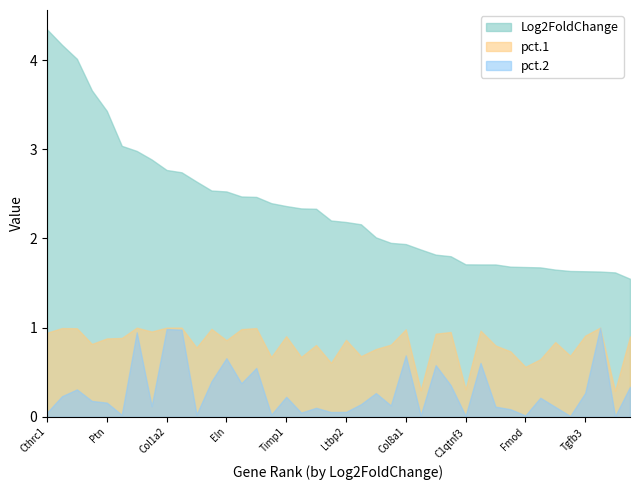

What is the spread (max minus min) of values at H19?

1.6